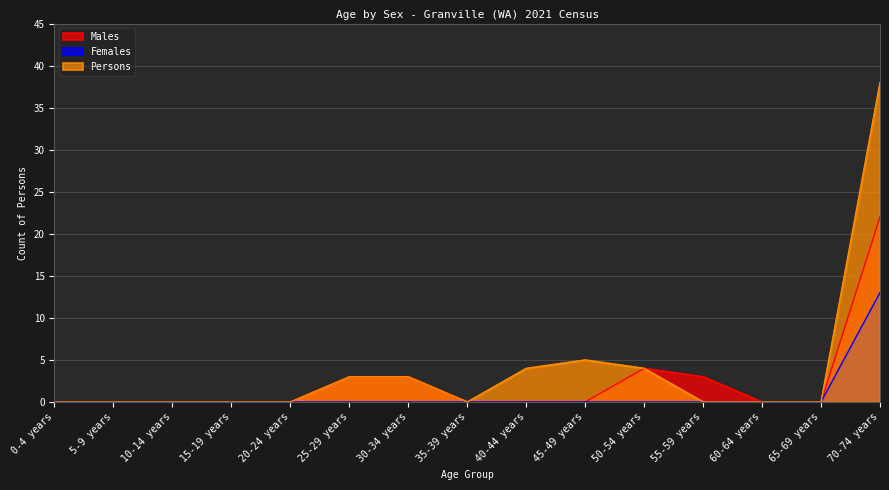

What is the label of the 10th point from the right?

25-29 years